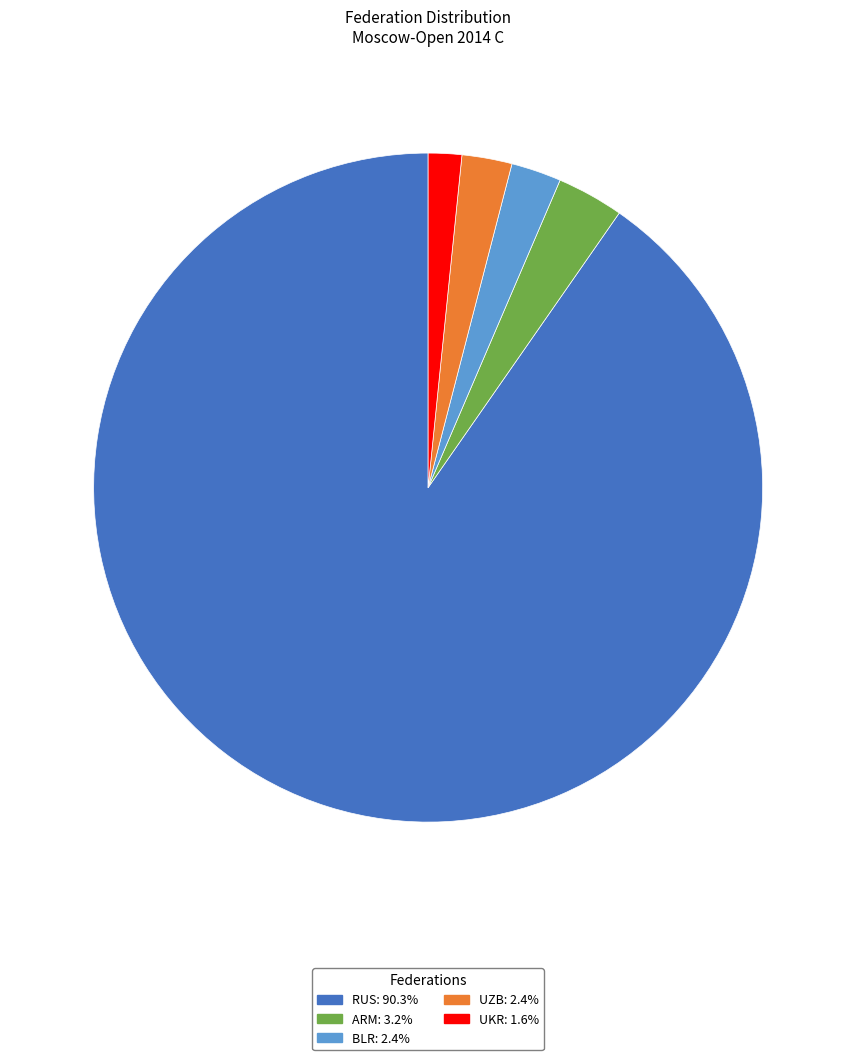

Does UZB represent more than half of the total?

No